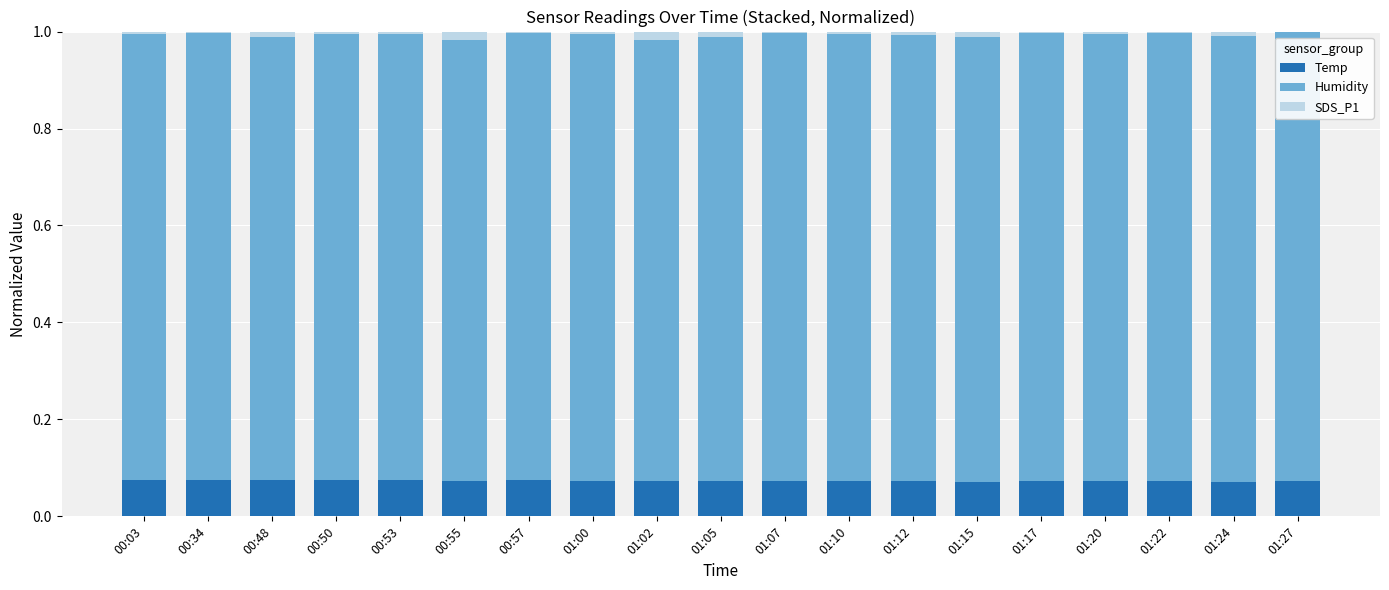

True or false: Temp has a value of 0.0 at 01:27.

False